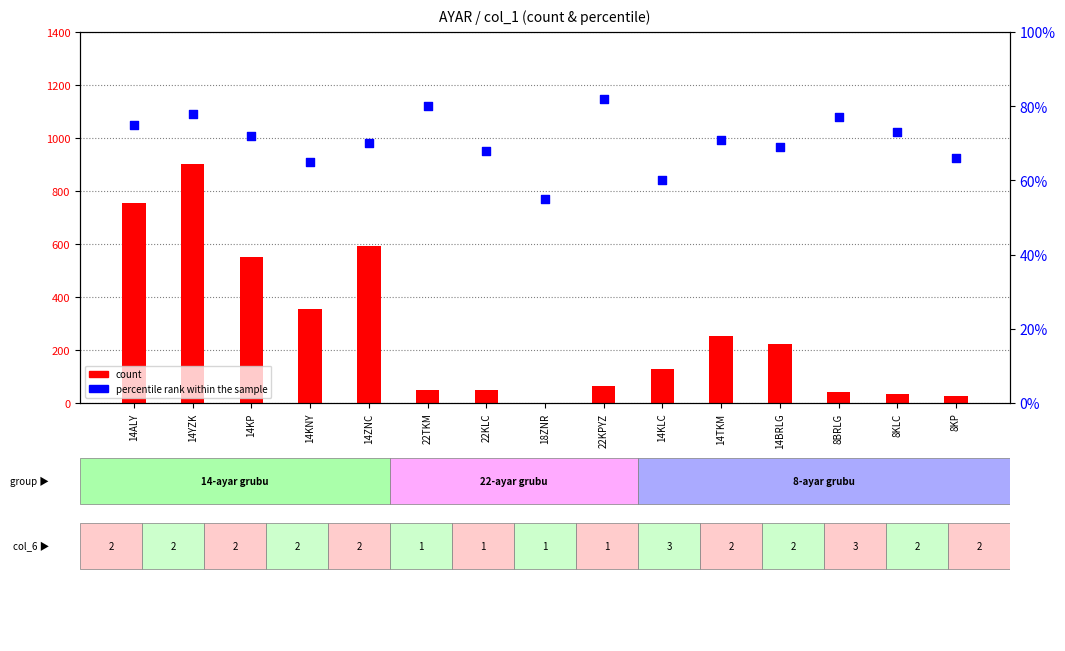

Which series has the largest total across all categories?

count